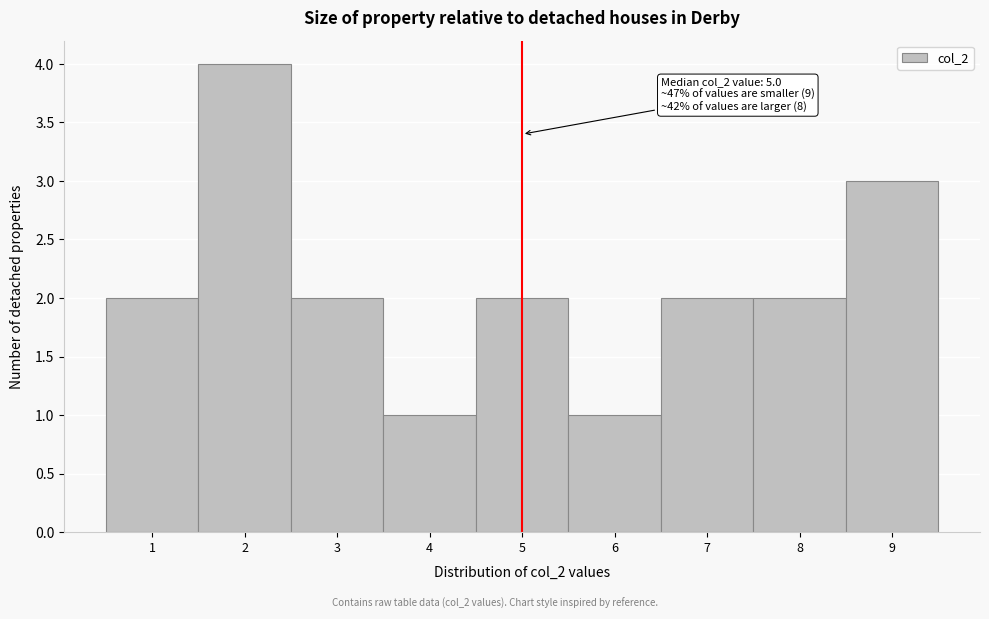

Over which range of the x-axis is the bar tallest?

1.5 to 2.5